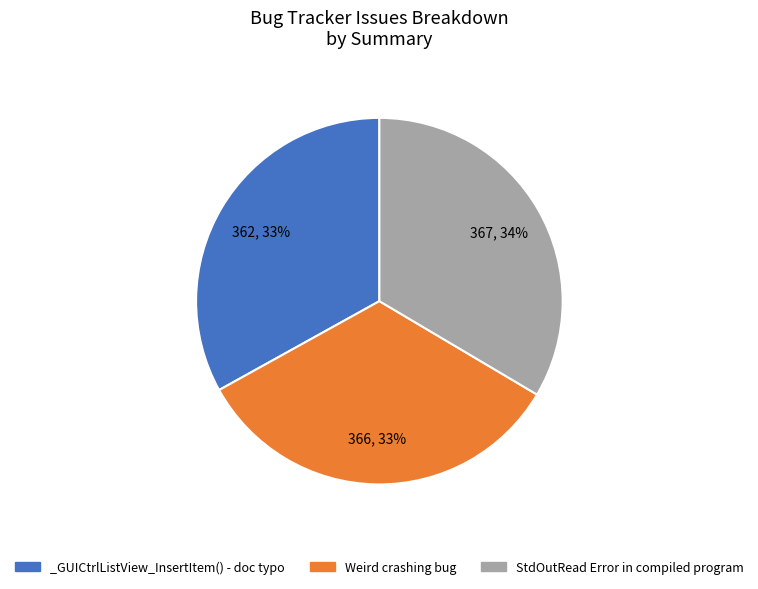

True or false: _GUICtrlListView_InsertItem() - doc typo accounts for 21% of the total.

False